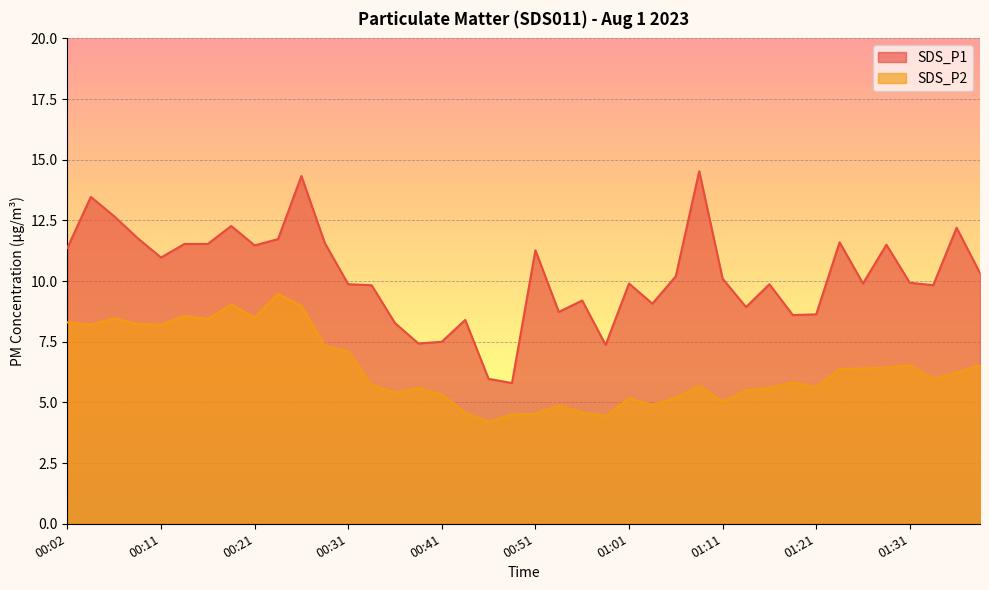

Which label corresponds to the largest value in the chart?

01:09